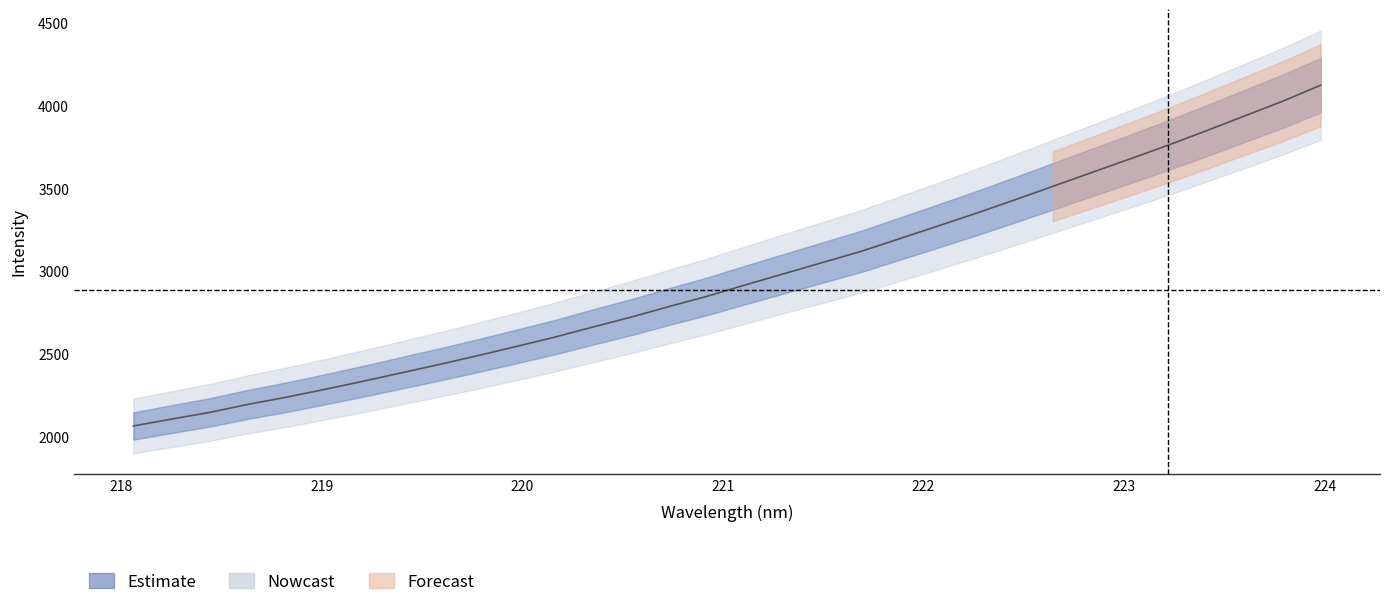

The value at 9 is 1137.0. True or false?

False